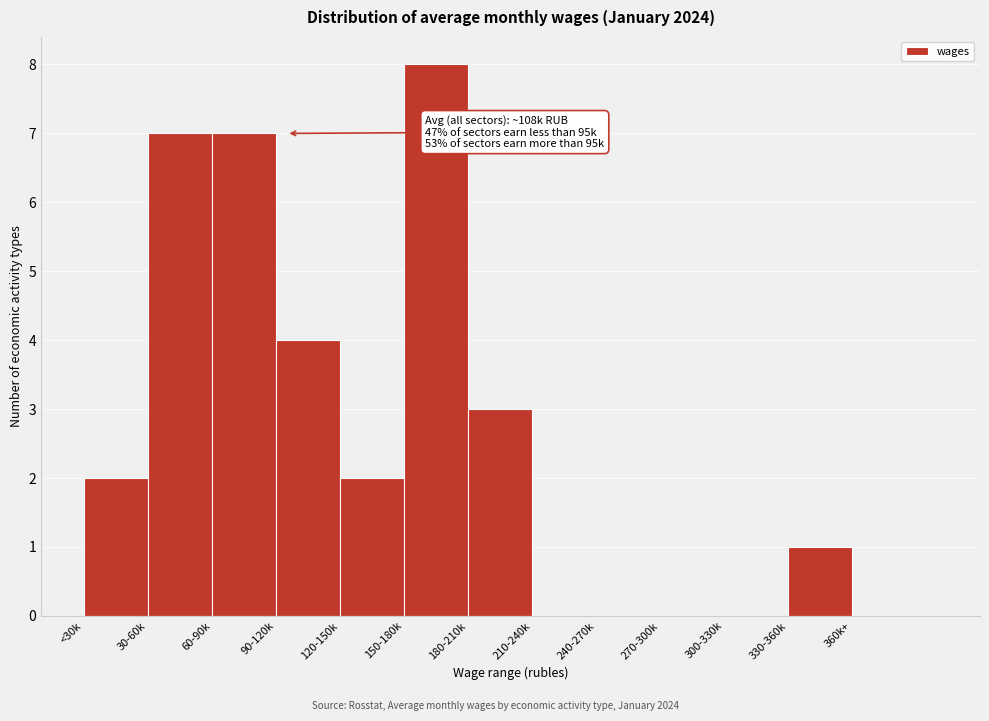

Reading left to right, what are all the values shown in this chart?

<30k=2	30-60k=7	60-90k=7	90-120k=4	120-150k=2	150-180k=8	180-210k=3	210-240k=0	240-270k=0	270-300k=0	300-330k=0	330-360k=1	360k+=0